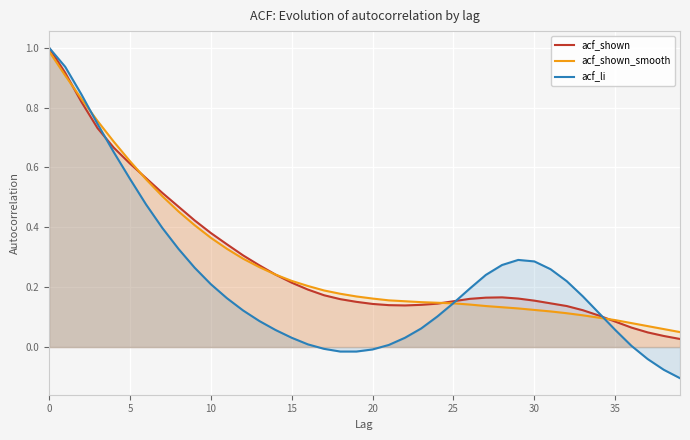

How many negative values does the acf_li series have?

7